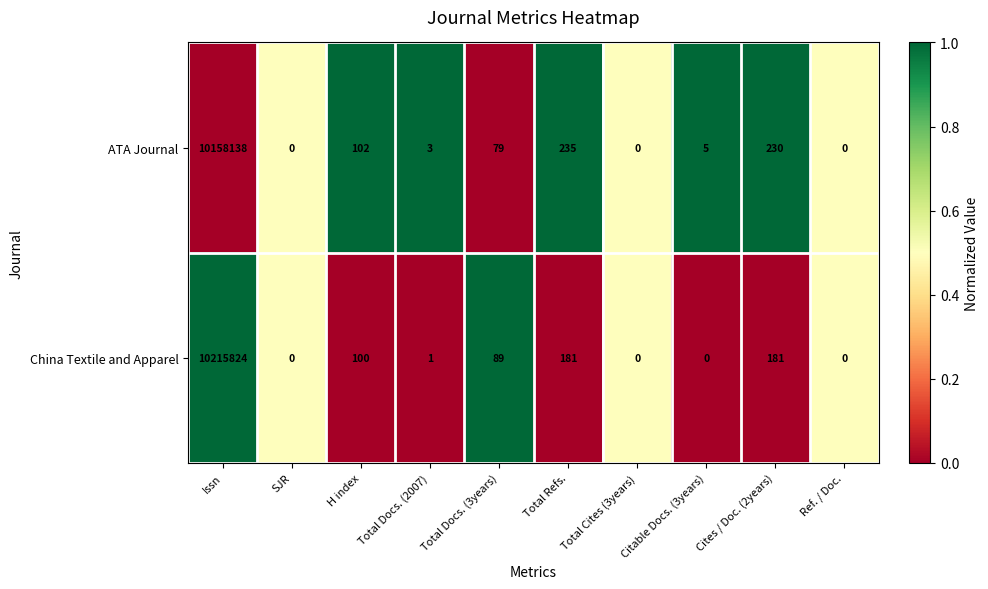

Where is ATA Journal nearest to the value 5079069?

Total Refs.